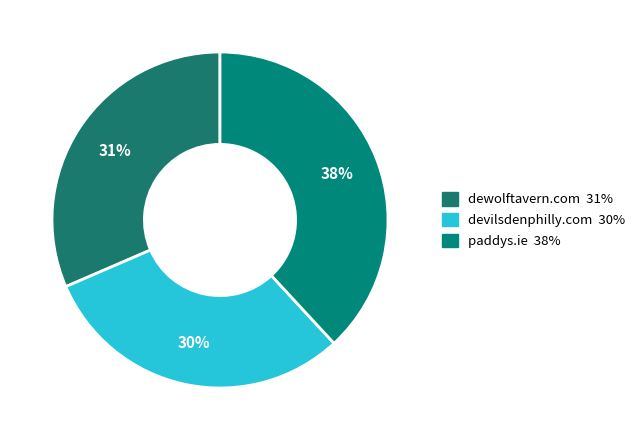

What is the total percentage of dewolftavern.com and paddys.ie?

69.6%